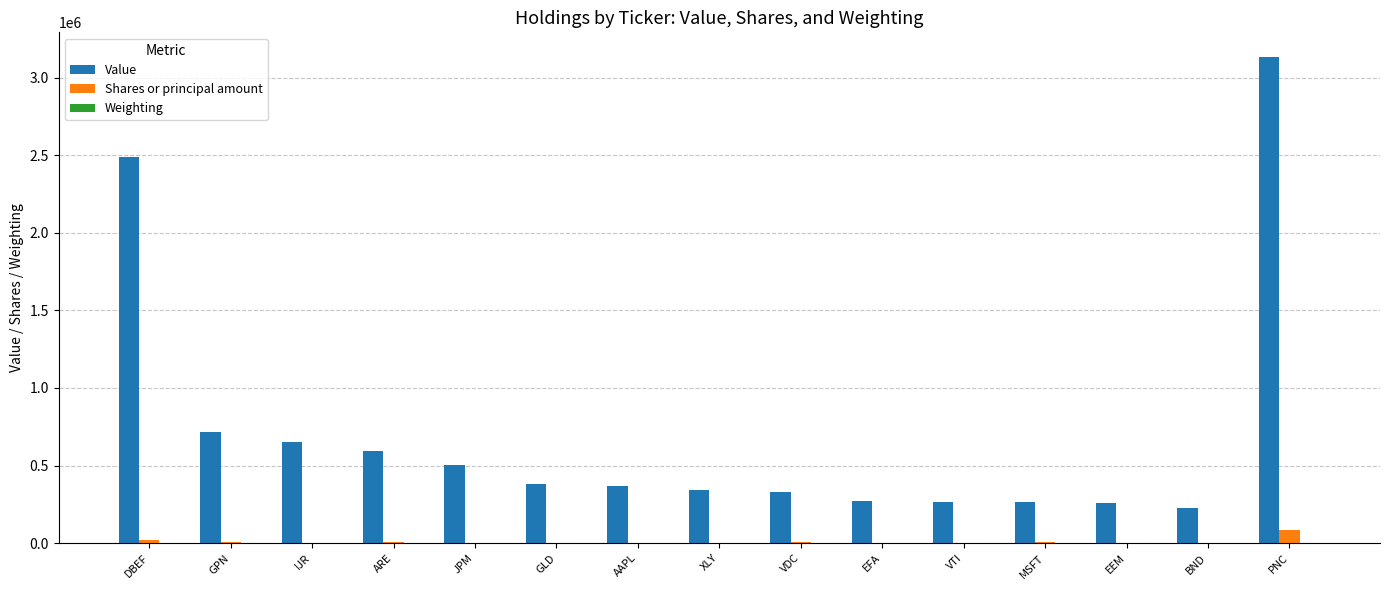

Which label corresponds to the largest value in the chart?

PNC